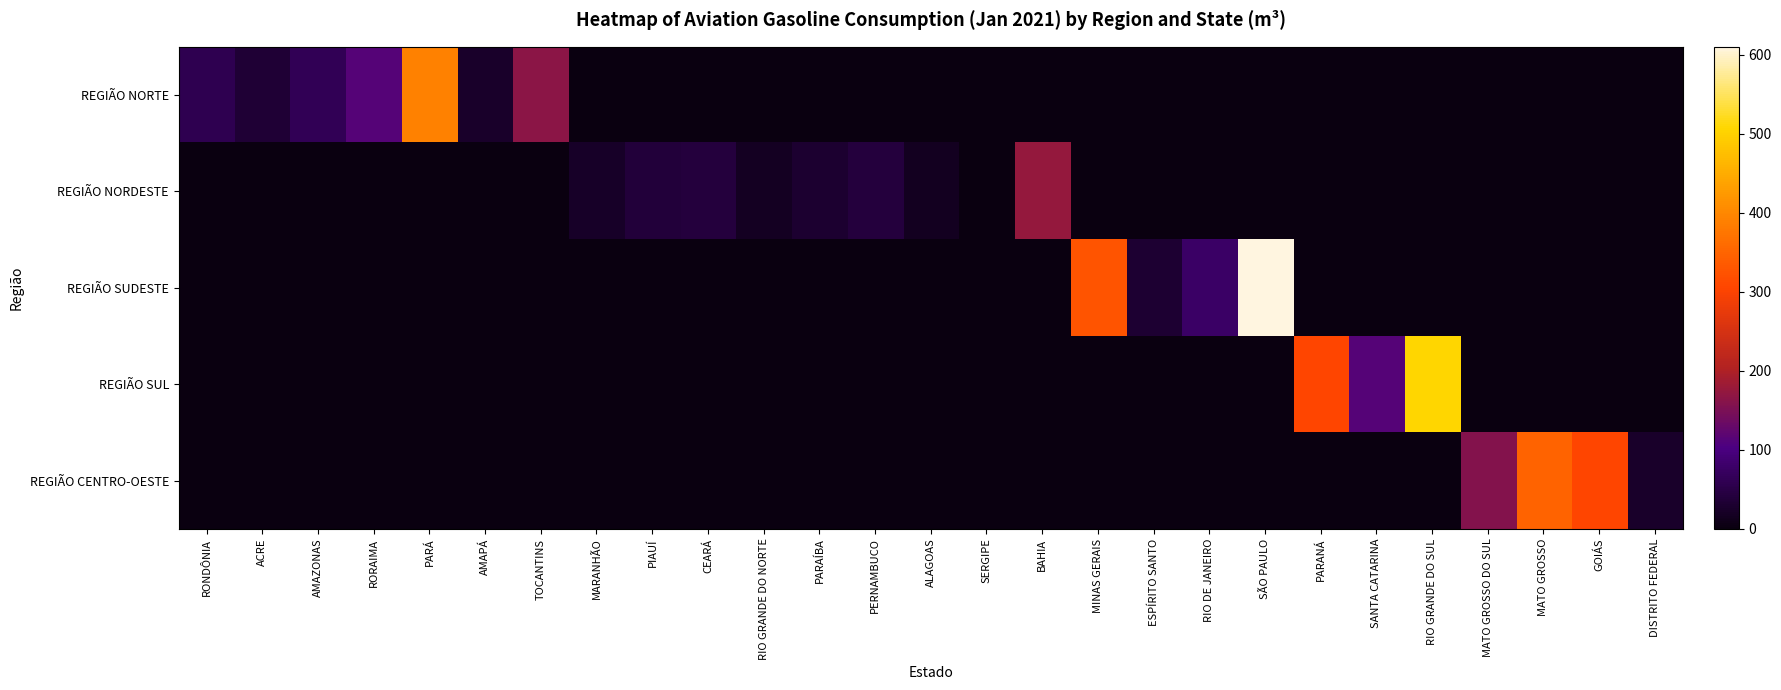

Which series has the largest total across all categories?

REGIÃO SUDESTE